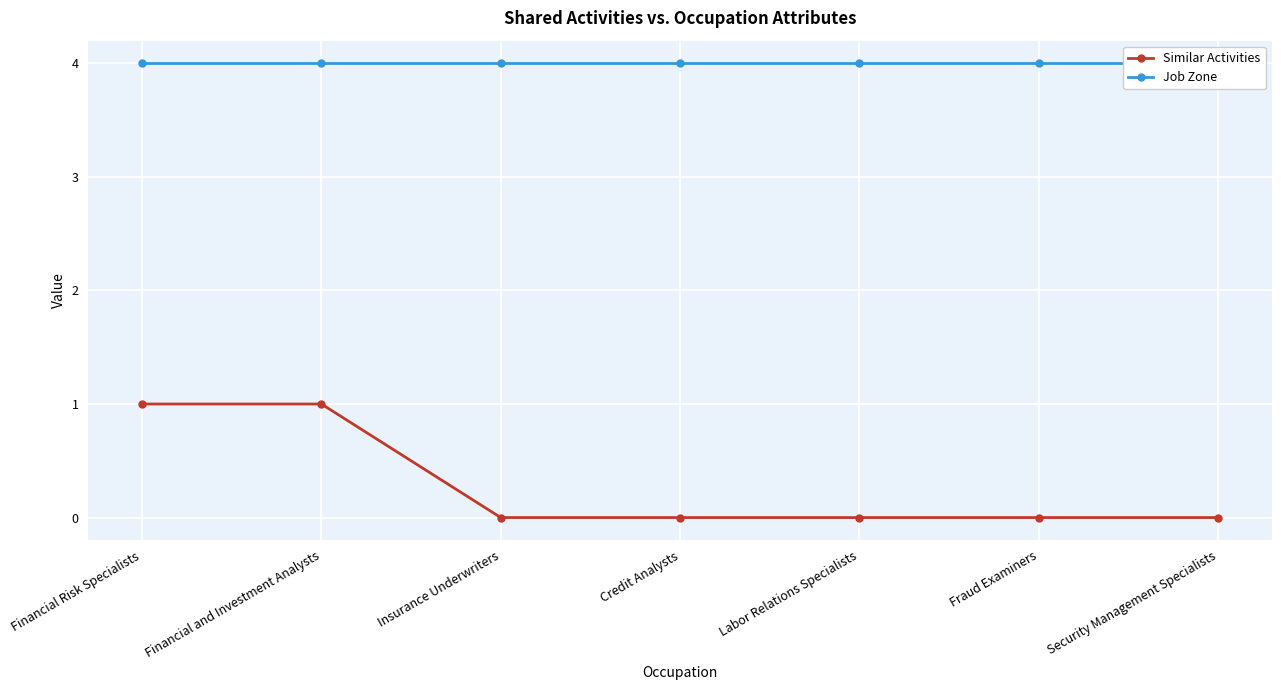

Where is Similar Activities nearest to the value 0?

Insurance Underwriters